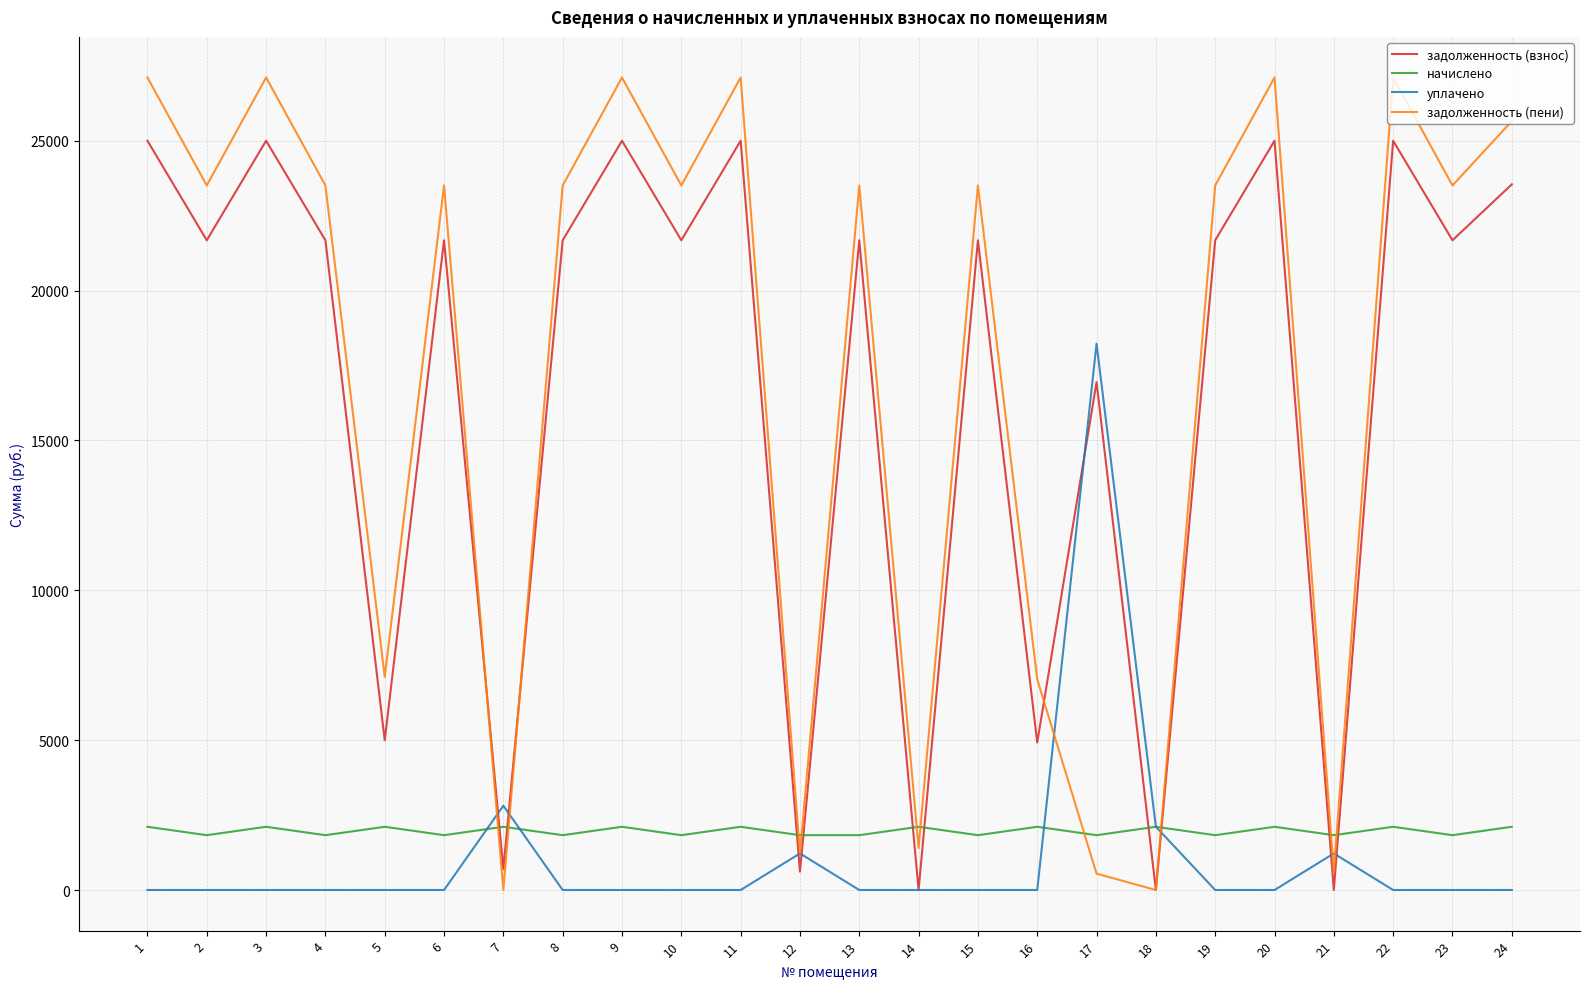

Where does the начислено series first go above 2109?

1